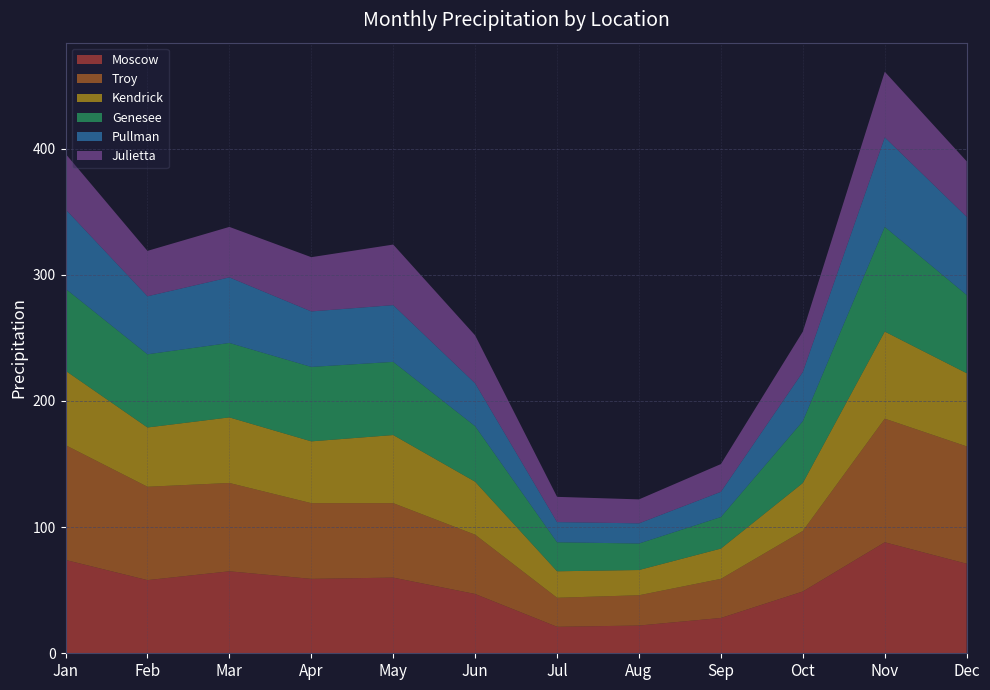

Reading right to left, list all the values displayed in this chart.

Moscow: Dec=71	Nov=88	Oct=49	Sep=28	Aug=22	Jul=21	Jun=47	May=60	Apr=59	Mar=65	Feb=58	Jan=74
Troy: Dec=93	Nov=98	Oct=48	Sep=31	Aug=24	Jul=23	Jun=47	May=59	Apr=60	Mar=70	Feb=74	Jan=91
Kendrick: Dec=58	Nov=69	Oct=38	Sep=24	Aug=20	Jul=21	Jun=42	May=54	Apr=49	Mar=52	Feb=47	Jan=59
Genesee: Dec=62	Nov=83	Oct=49	Sep=25	Aug=21	Jul=23	Jun=44	May=58	Apr=59	Mar=59	Feb=58	Jan=65
Pullman: Dec=62	Nov=71	Oct=39	Sep=20	Aug=16	Jul=16	Jun=34	May=45	Apr=44	Mar=52	Feb=46	Jan=63
Julietta: Dec=44	Nov=52	Oct=32	Sep=22	Aug=19	Jul=20	Jun=38	May=48	Apr=43	Mar=40	Feb=36	Jan=44